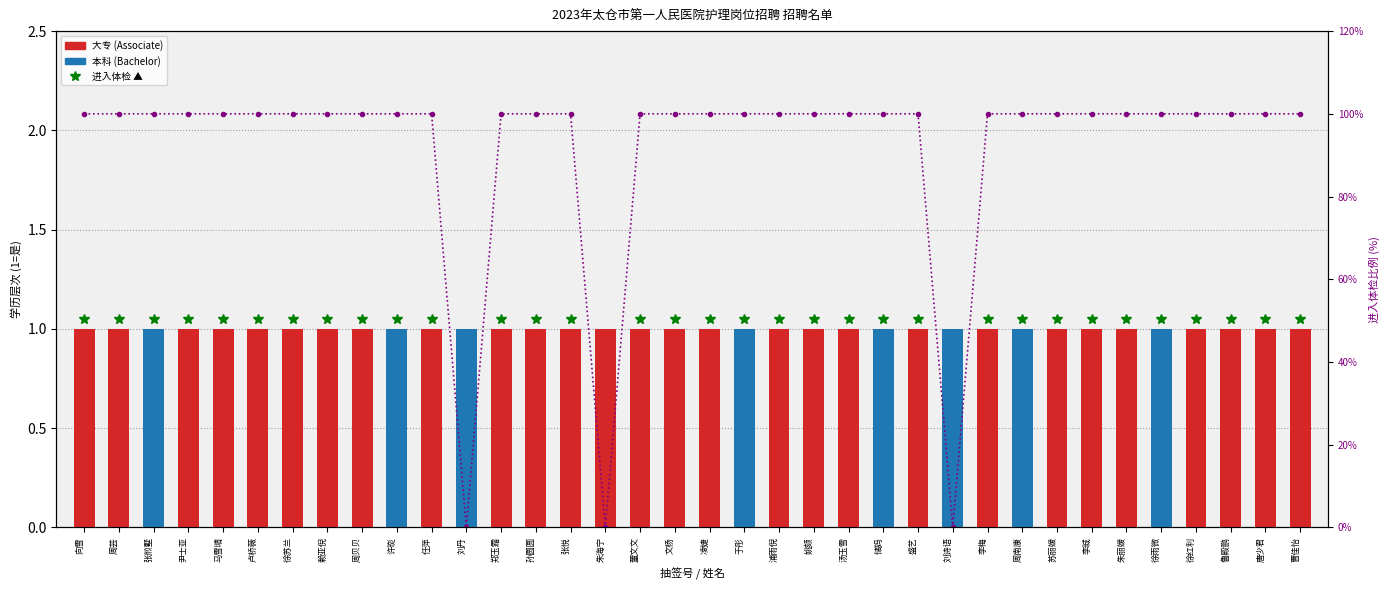

Reading left to right, transcribe all the data shown in this chart.

大专 (Associate): 向雪=1	周芸=1	张煎墅=0	尹士亚=1	马雪晴=1	卢桥薇=1	徐苏兰=1	赖亚倪=1	周贝贝=1	许珳=0	任萍=1	刘丹=0	郑玉霜=1	孙圆圆=1	张悦=1	朱海宁=1	董文文=1	文杨=1	凌婕=1	于彤=0	浦雨倪=1	姚颏=1	汤玉雪=1	储妈=0	盛艺=1	刘诗语=0	李梅=1	周南康=0	苏丽媛=1	李珹=1	朱丽媛=1	徐雨微=0	徐红利=1	鲁殿鹏=1	唐少君=1	曹佳怡=1
本科 (Bachelor): 向雪=0	周芸=0	张煎墅=1	尹士亚=0	马雪晴=0	卢桥薇=0	徐苏兰=0	赖亚倪=0	周贝贝=0	许珳=1	任萍=0	刘丹=1	郑玉霜=0	孙圆圆=0	张悦=0	朱海宁=0	董文文=0	文杨=0	凌婕=0	于彤=1	浦雨倪=0	姚颏=0	汤玉雪=0	储妈=1	盛艺=0	刘诗语=1	李梅=0	周南康=1	苏丽媛=0	李珹=0	朱丽媛=0	徐雨微=1	徐红利=0	鲁殿鹏=0	唐少君=0	曹佳怡=0
进入体检 %: 向雪=100	周芸=100	张煎墅=100	尹士亚=100	马雪晴=100	卢桥薇=100	徐苏兰=100	赖亚倪=100	周贝贝=100	许珳=100	任萍=100	刘丹=0	郑玉霜=100	孙圆圆=100	张悦=100	朱海宁=0	董文文=100	文杨=100	凌婕=100	于彤=100	浦雨倪=100	姚颏=100	汤玉雪=100	储妈=100	盛艺=100	刘诗语=0	李梅=100	周南康=100	苏丽媛=100	李珹=100	朱丽媛=100	徐雨微=100	徐红利=100	鲁殿鹏=100	唐少君=100	曹佳怡=100